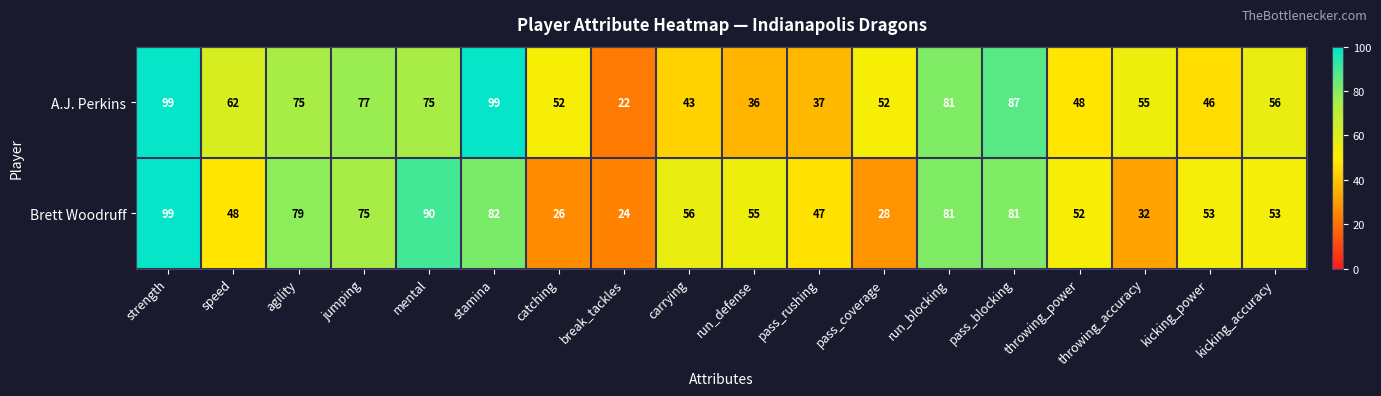

What is the sum of all A.J. Perkins values?

1102